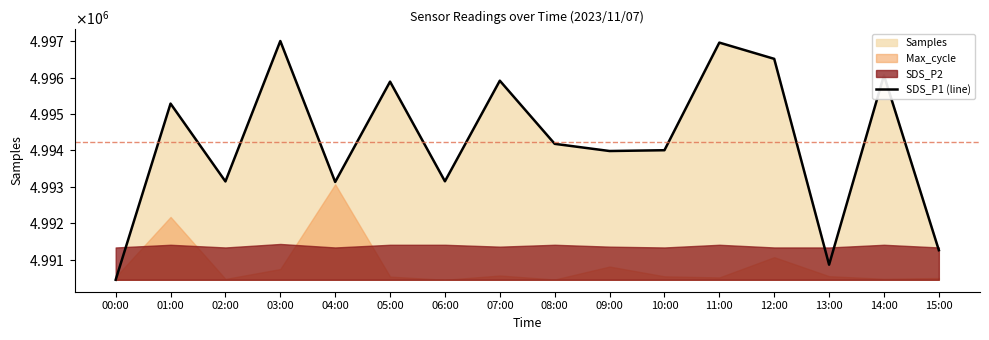

What is the difference between the values at 02:00 and 13:00?

2282